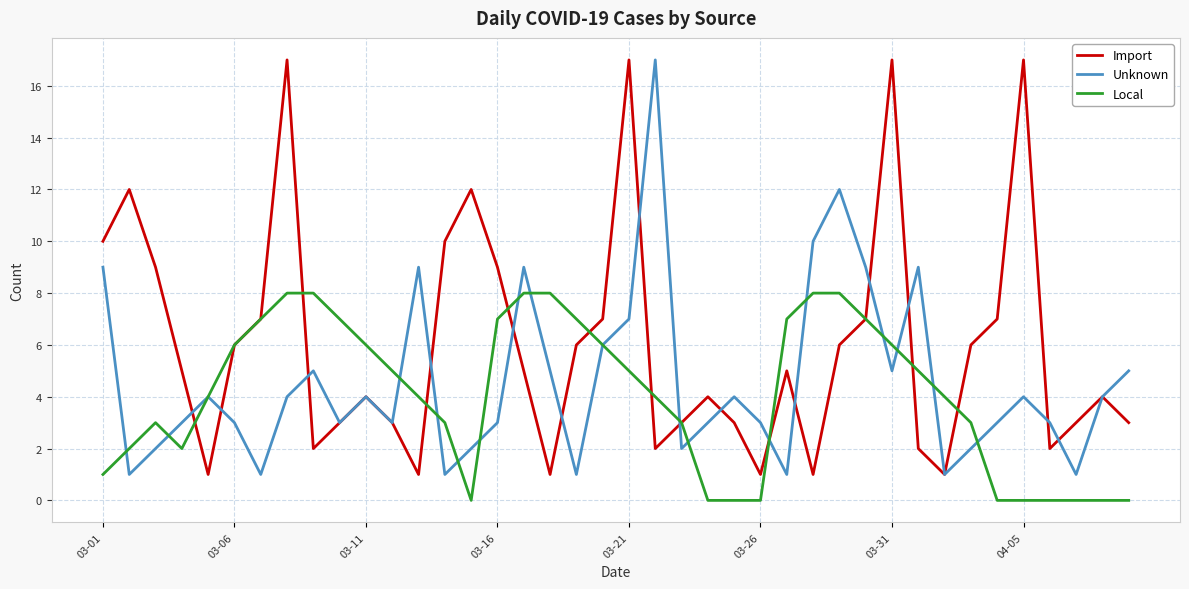

Does the chart have visible grid lines?

Yes